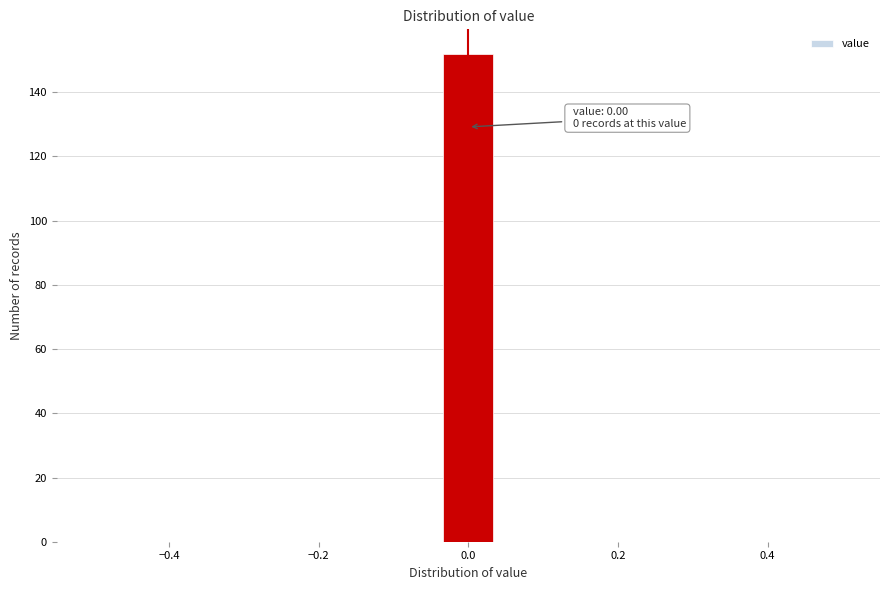

Read against the x-axis, roughly where is the centre of the tallest bar?

0.00